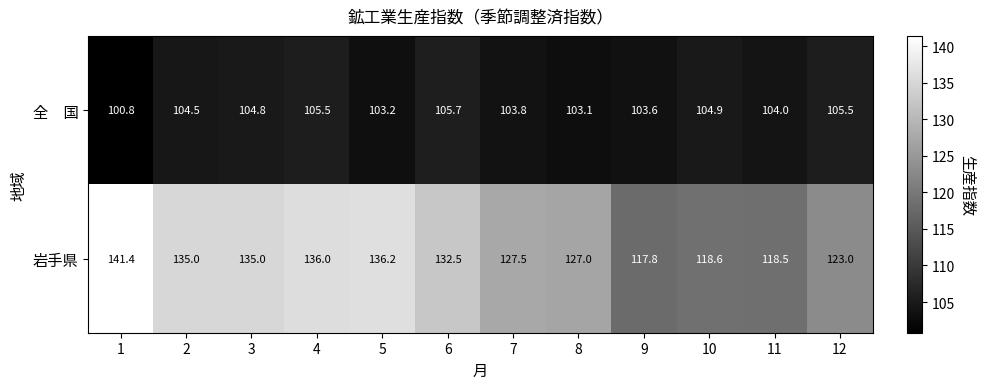

What is the spread (max minus min) of values at 9?

14.2